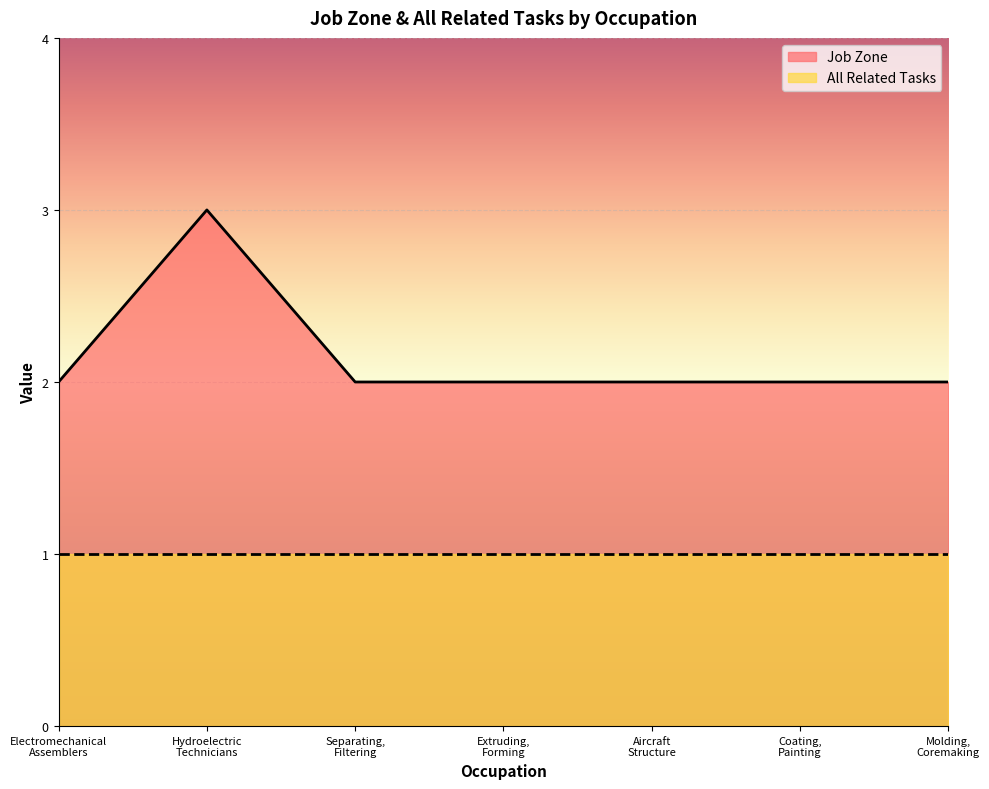

Is it true that the value at Extruding,
Forming is 3?

False